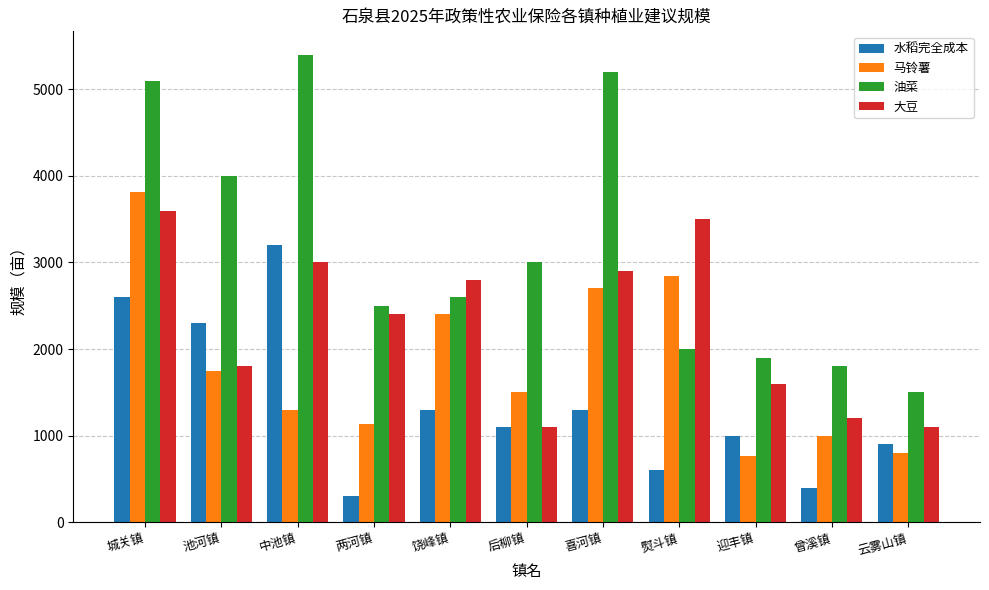

What is the sum of all 油菜 values?

35000